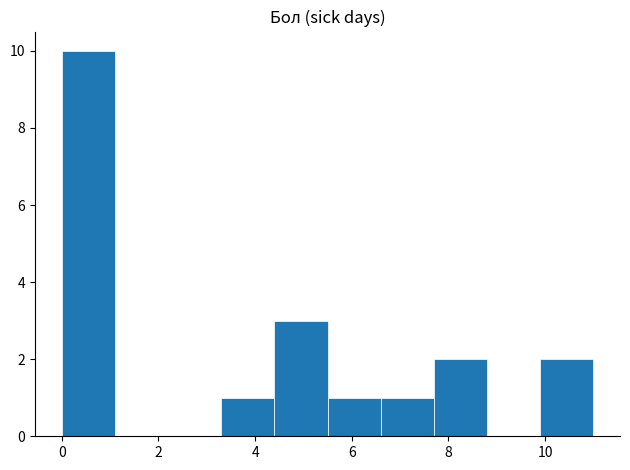

Reading left to right, list every bar in this chart as the range it spans on the x-axis followed by its height. Neither the bar edges nor the heights are printed on the chart, so give them approximately, as read against the axes.

0.0 to 1.1: 10
1.1 to 2.2: 0
2.2 to 3.3: 0
3.3 to 4.4: 1
4.4 to 5.5: 3
5.5 to 6.6: 1
6.6 to 7.7: 1
7.7 to 8.8: 2
8.8 to 9.9: 0
9.9 to 11.0: 2